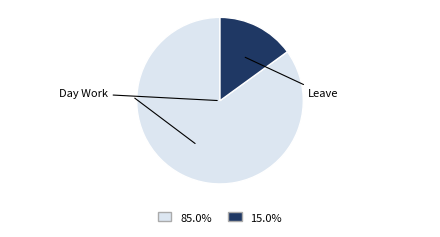

How many slices are in this pie chart?

2